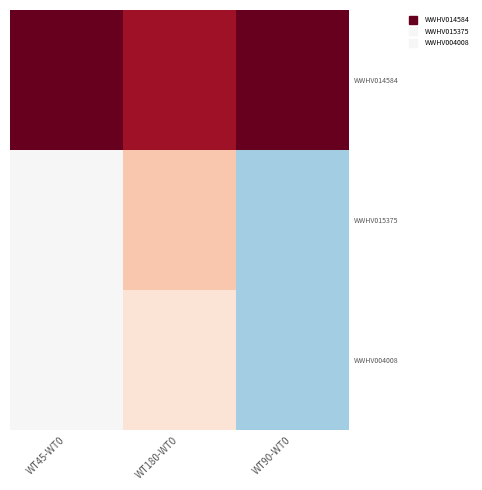

Between WT90-WT0 and WT180-WT0, which is larger?

WT90-WT0